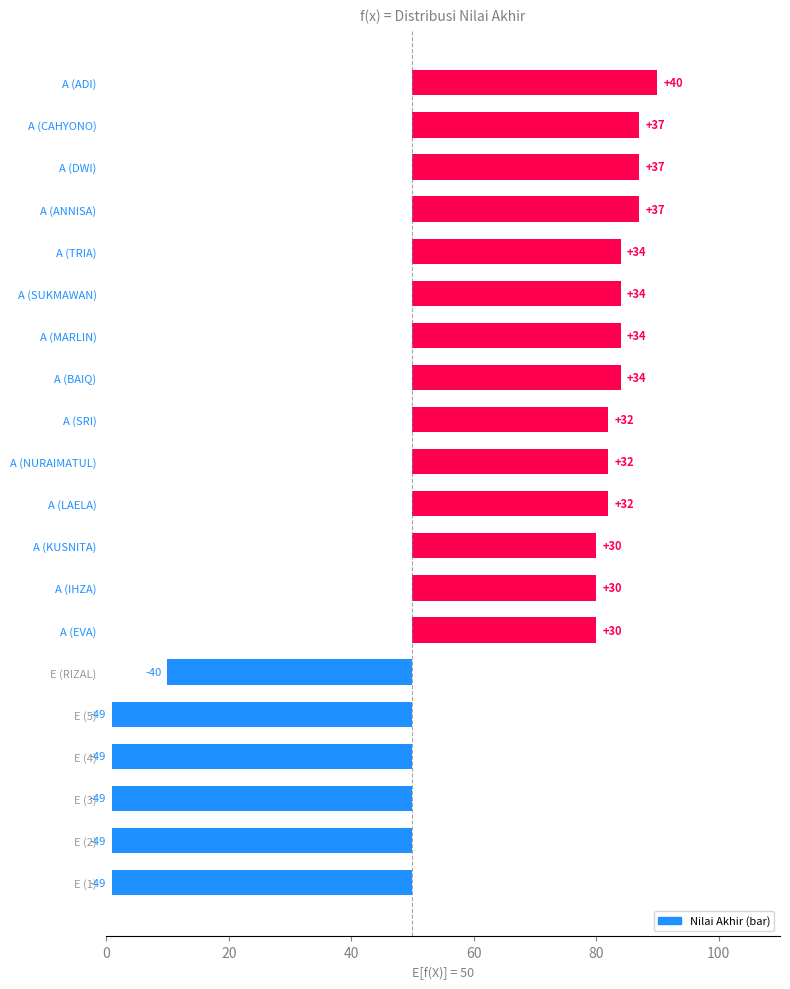

True or false: the data shows 45 at A (KUSNITA).

False